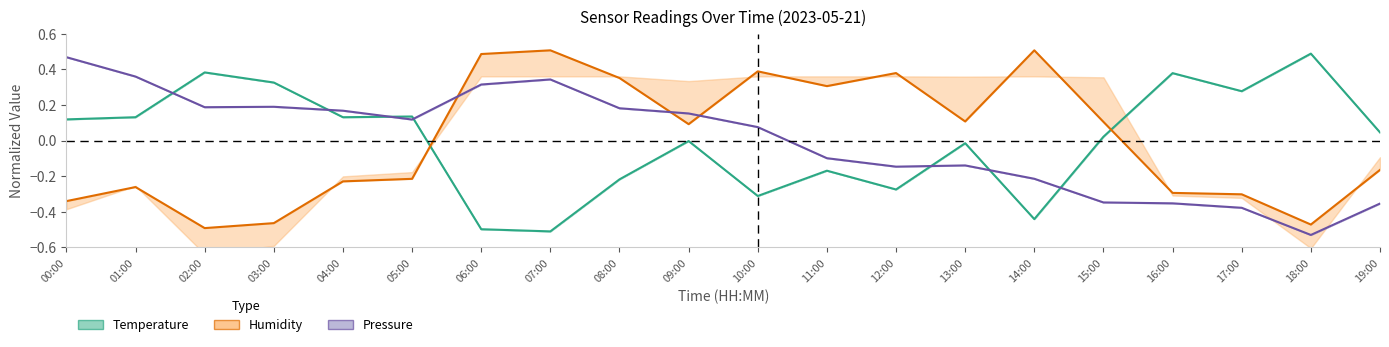

Which has a higher value, 19:00 or 07:00?

19:00